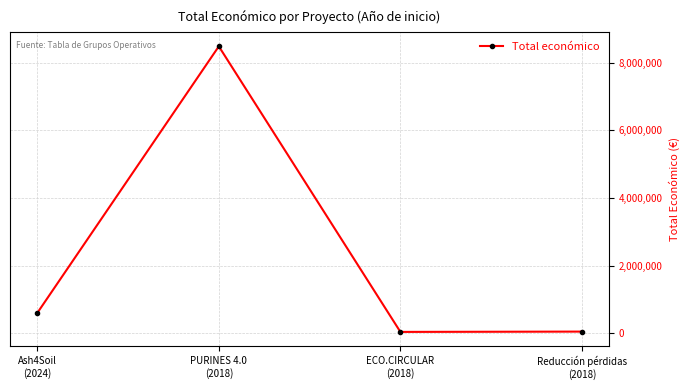

What is the difference between the second highest and second lowest values?

547945